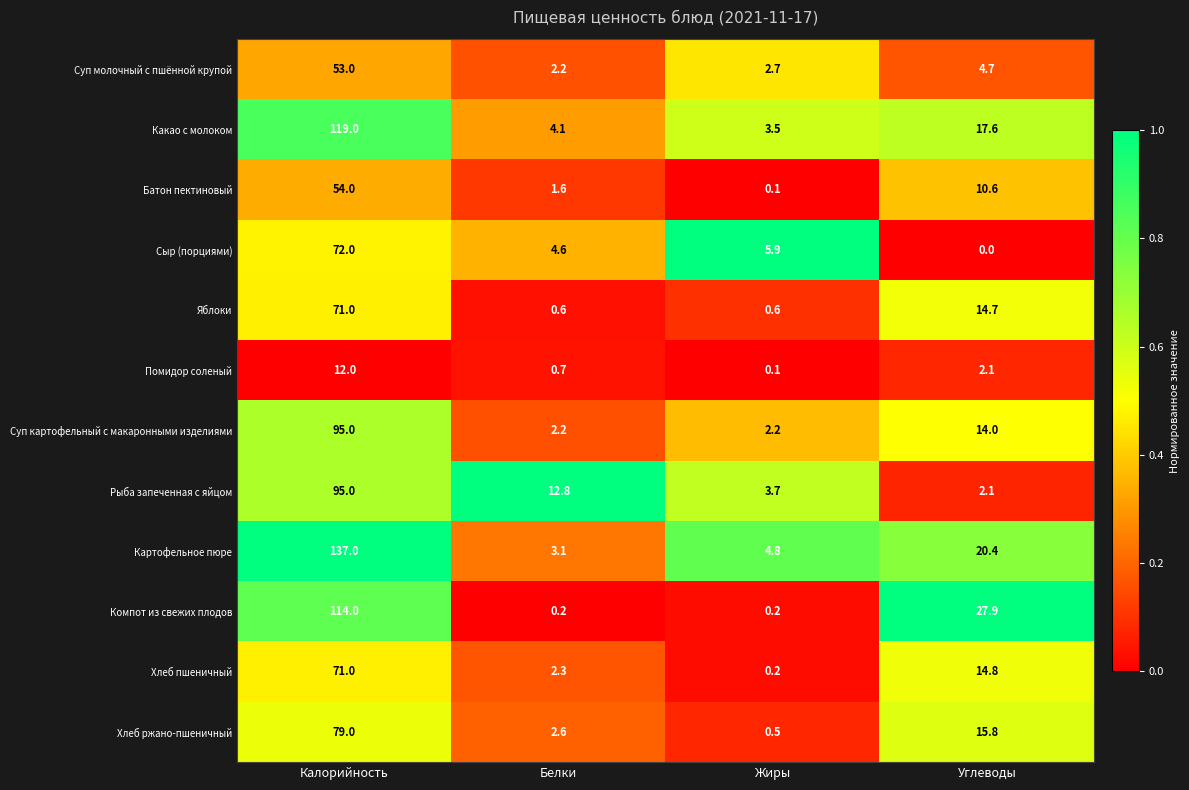

What is the difference between the Какао с молоком values at Жиры and Углеводы?

14.1